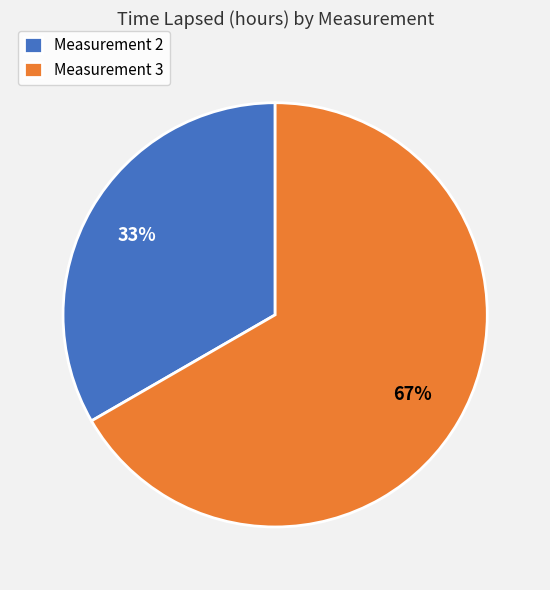

Which category accounts for the majority?

Measurement 3